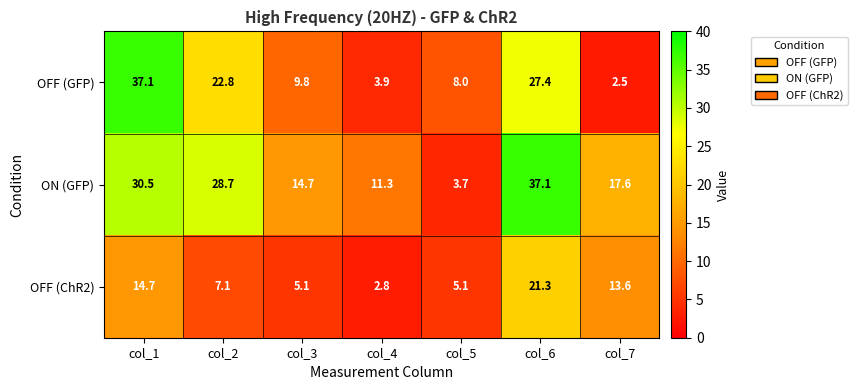

The OFF (ChR2) series shows 21.3 at col_6. True or false?

True